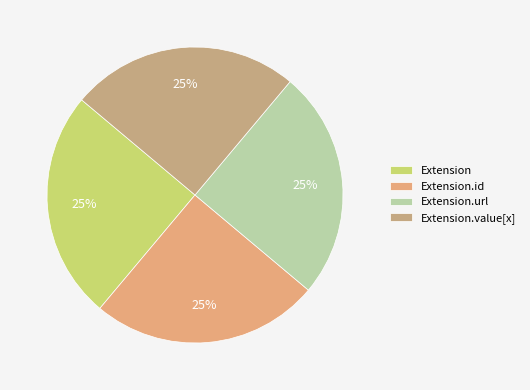

How many slices are in this pie chart?

4